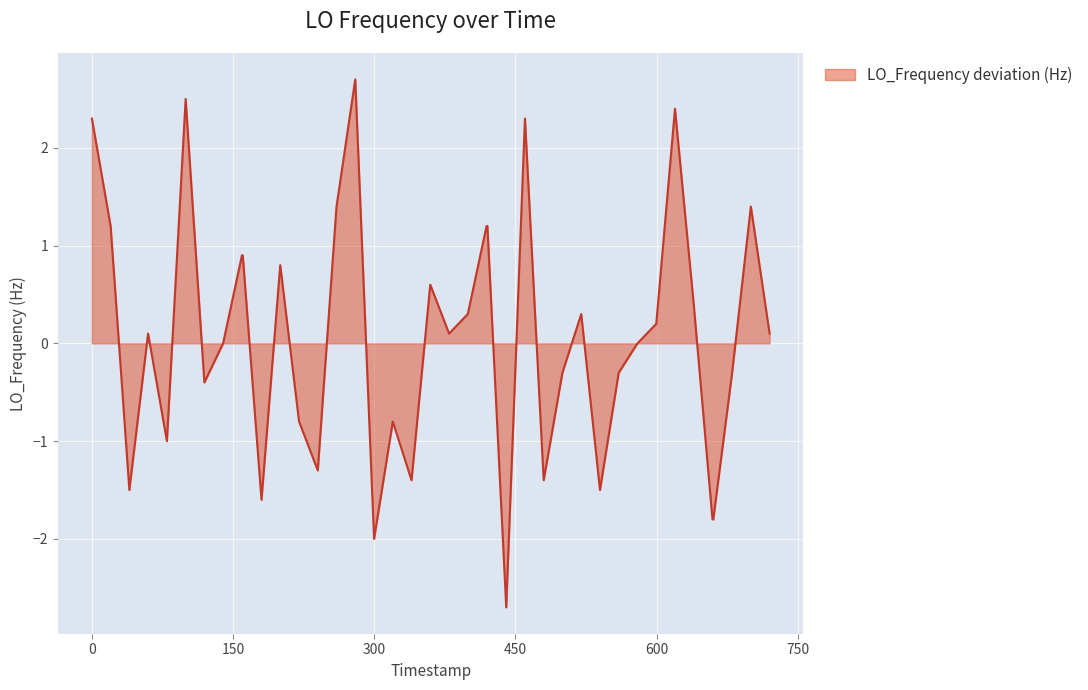

What is the greatest value displayed?

2.7